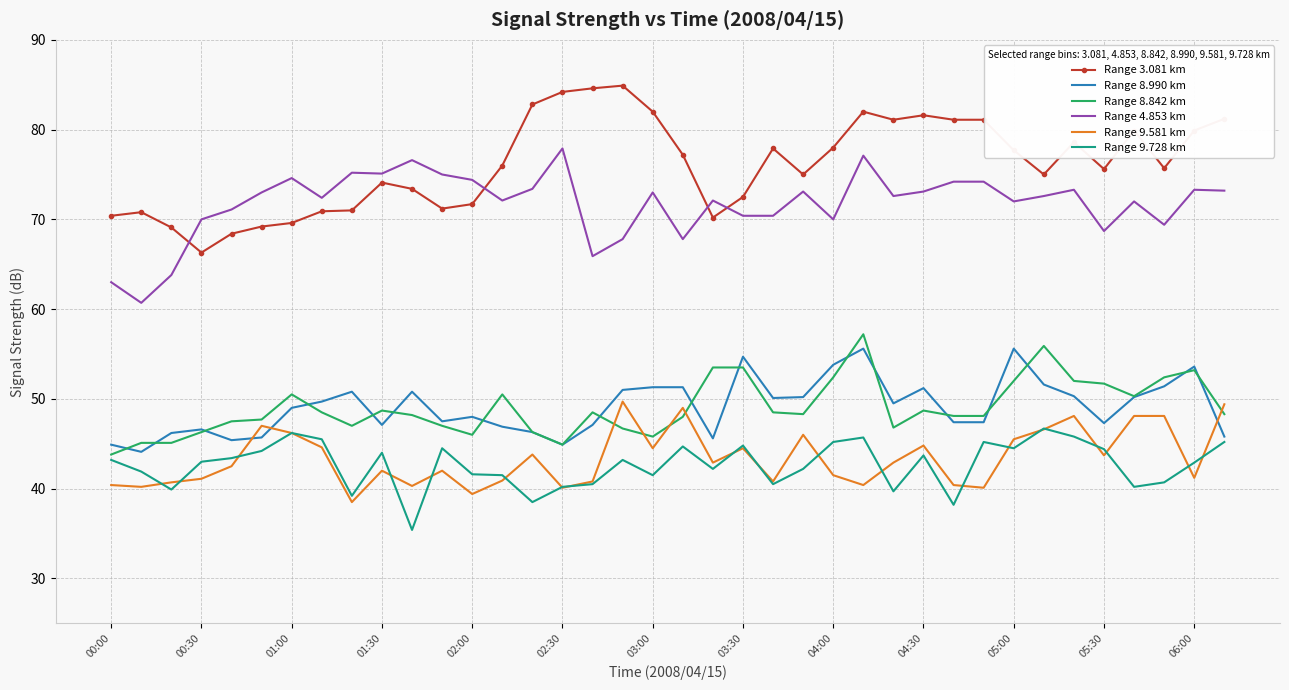

Which series has the largest total across all categories?

Range 3.081 km